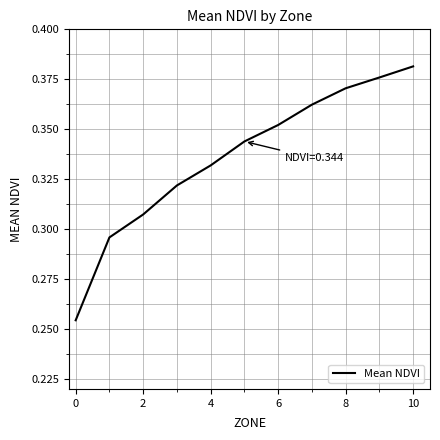

What is the difference between the maximum and minimum values?

0.1